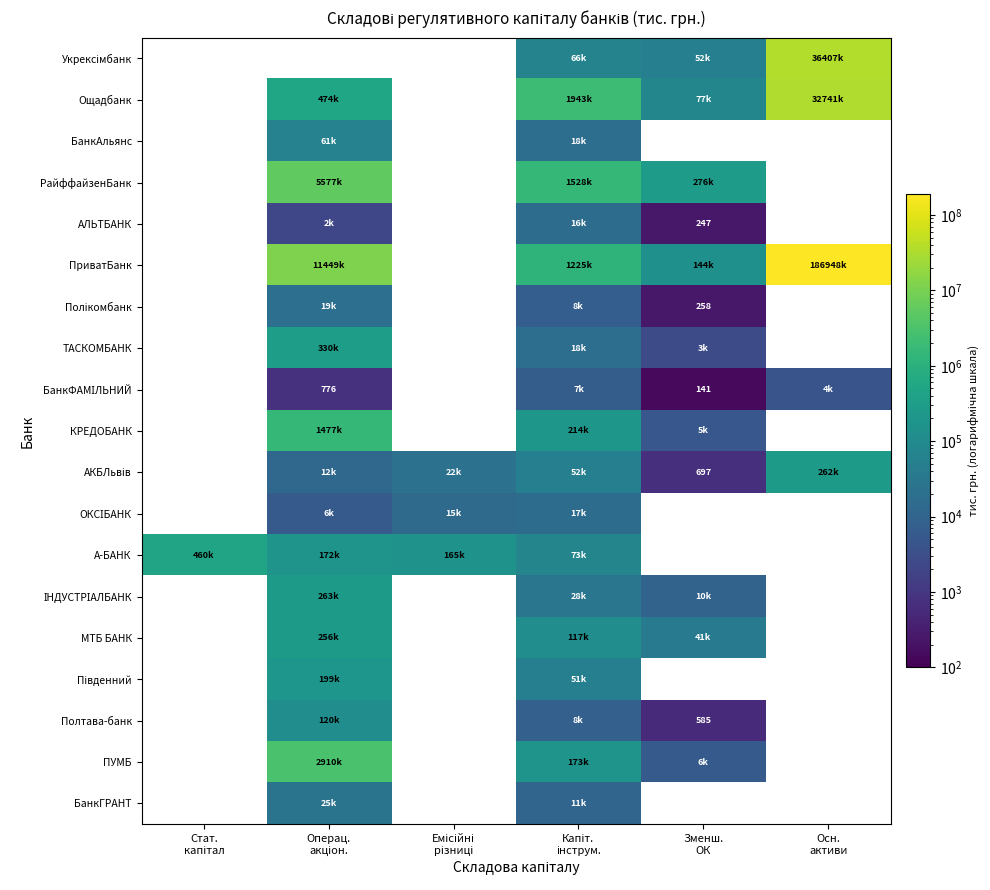

Between Осн.
активи and Стат.
капітал, which is larger?

Стат.
капітал